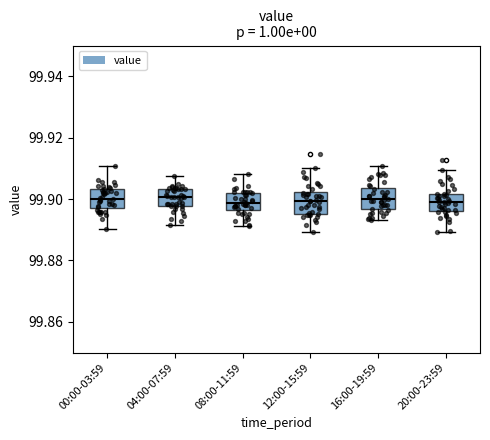

Where is the lower edge of the box for 16:00-19:59 on the y-axis? The values are not printed on the chart, so give them approximately, as read against the axis.

99.896